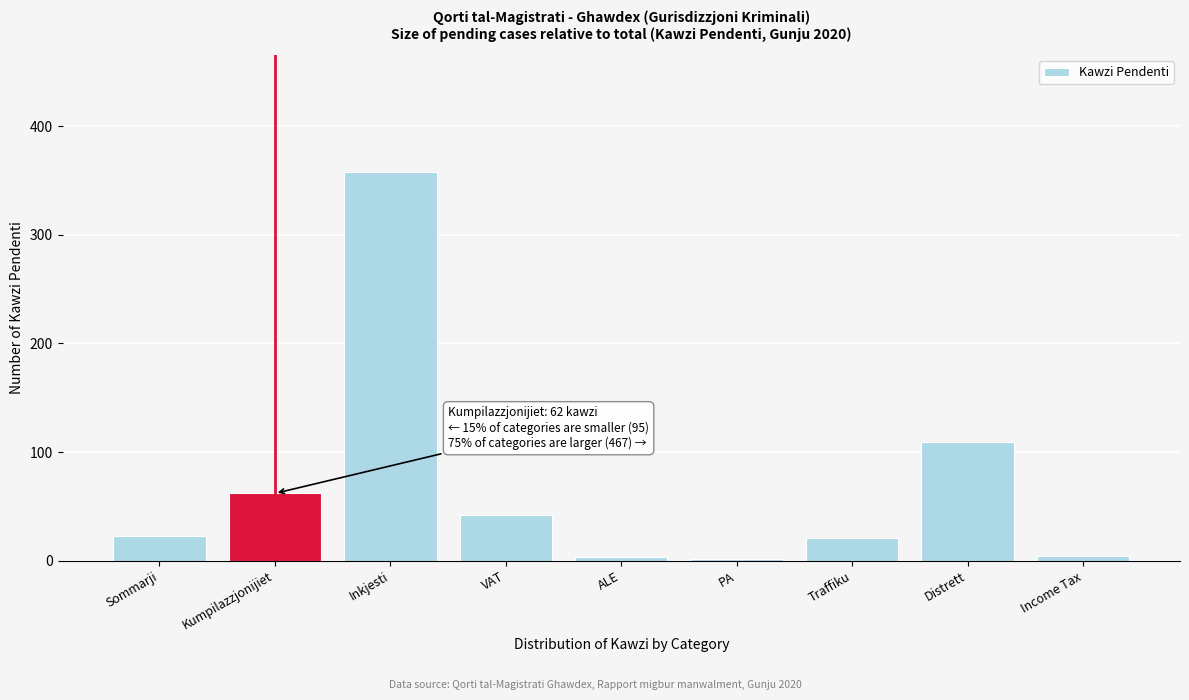

What is the label of the 3rd bar from the right?

Traffiku